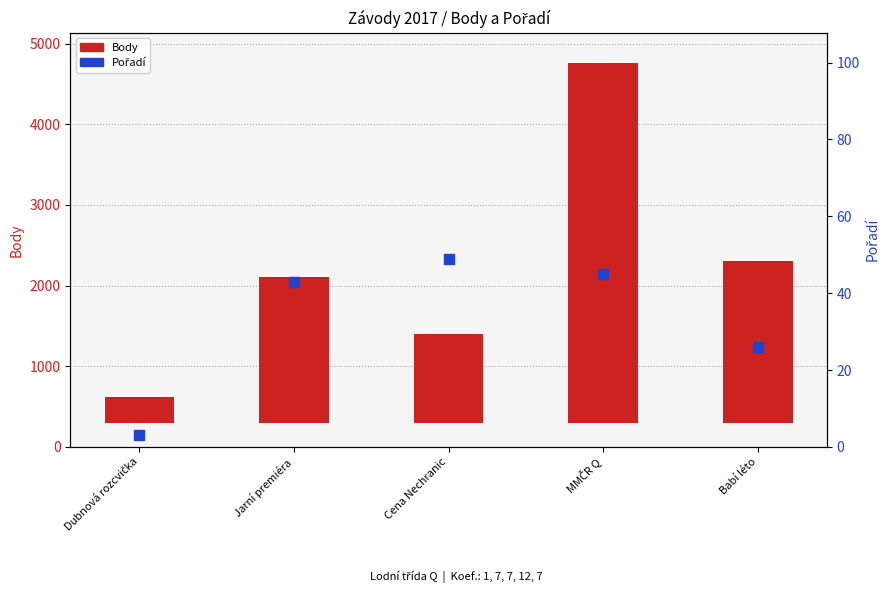

Which series has the largest total across all categories?

Body